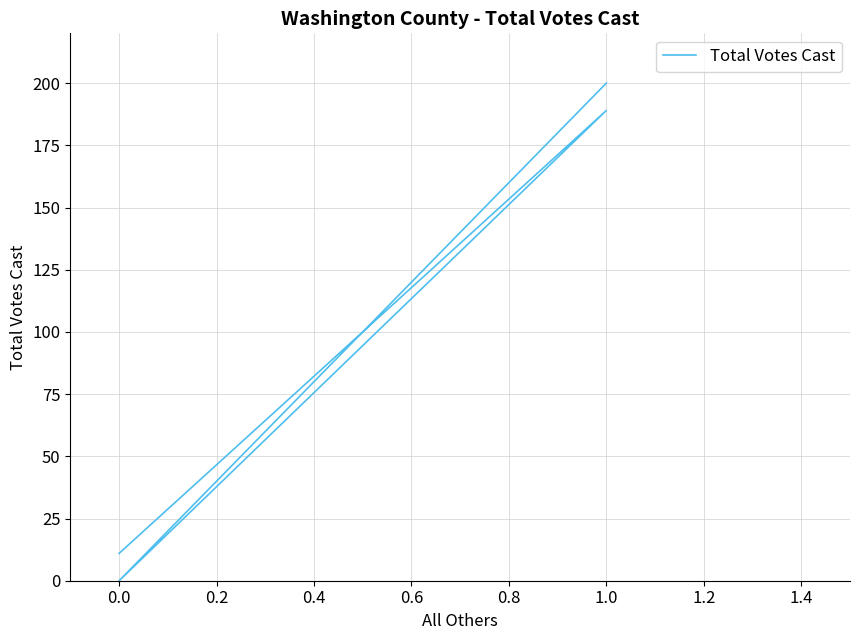

Does the chart display data point markers on the line(s)?

No